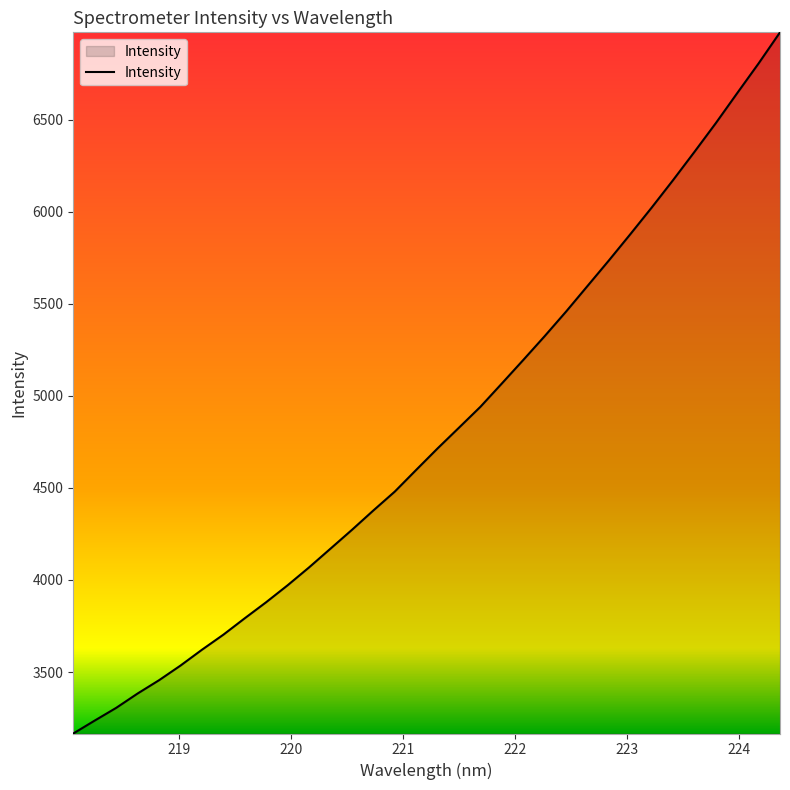

What is the smallest value displayed?

3166.1